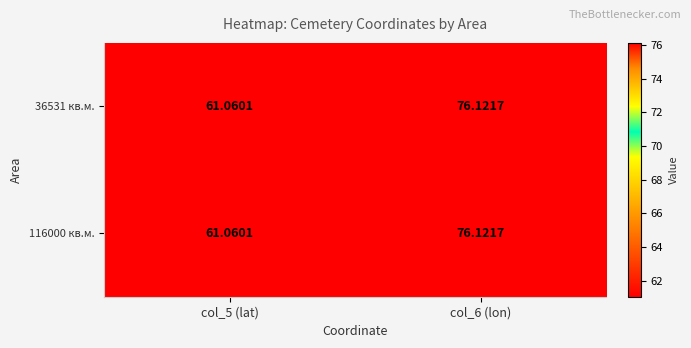

Is the value of 116000 кв.м. at col_6 (lon) greater than the value of 36531 кв.м. at col_5 (lat)?

Yes